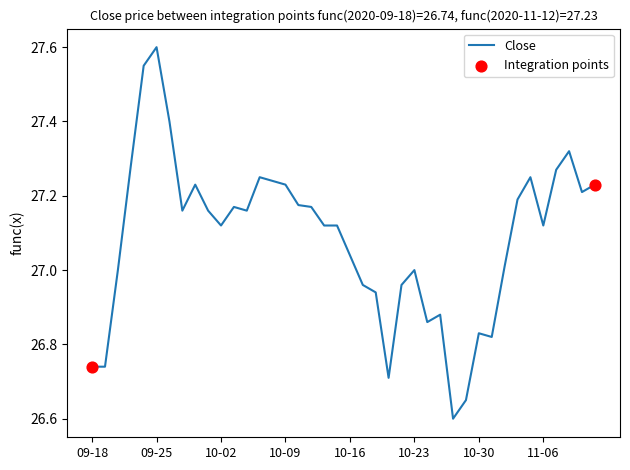

What is the difference between the maximum and minimum values?

1.0